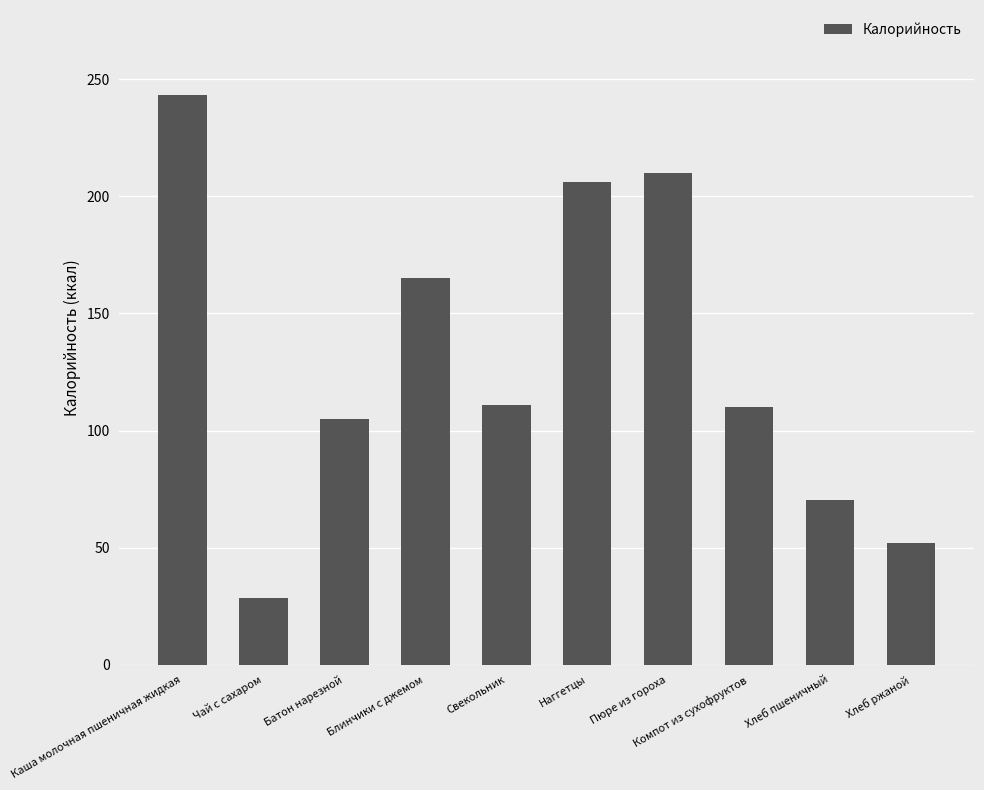

What is the difference between the maximum and minimum values?

214.5